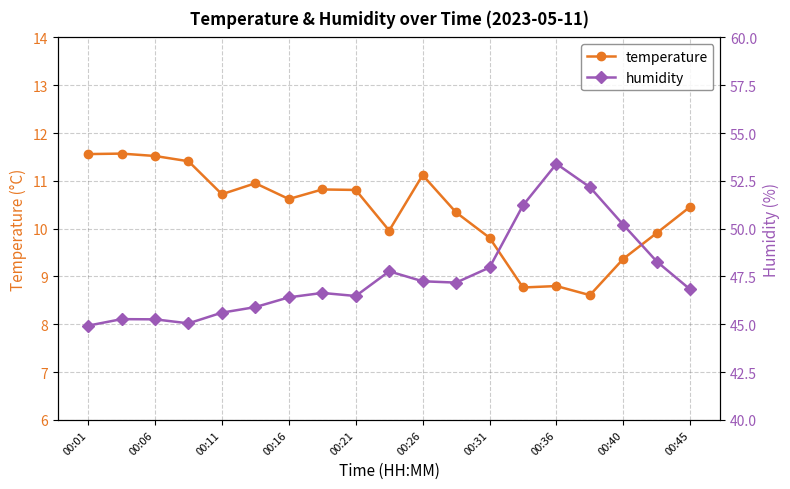

What is the difference between the maximum and minimum values in the humidity series?

8.5